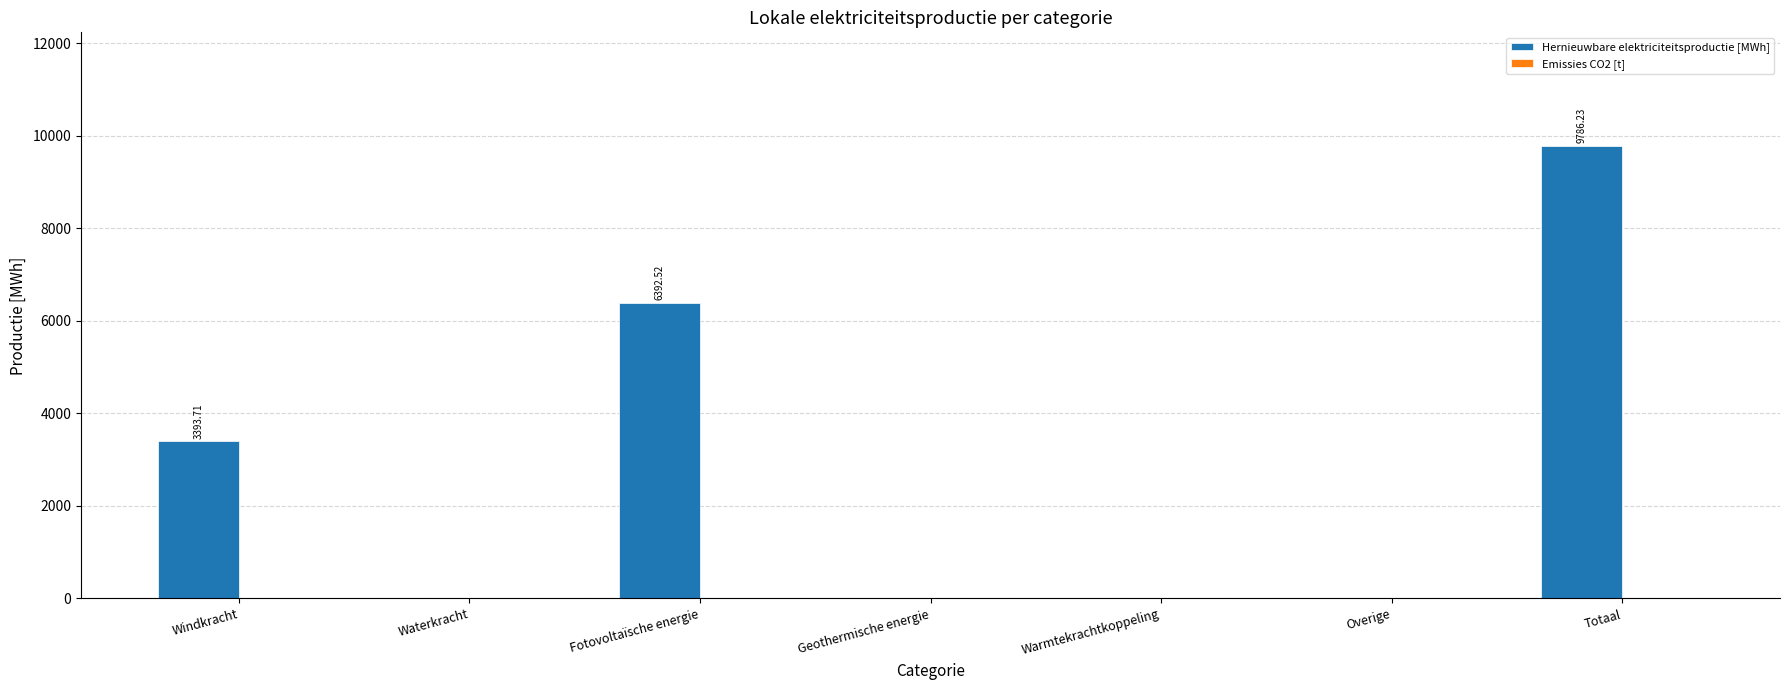

At which category does the chart reach its peak across all series?

Totaal